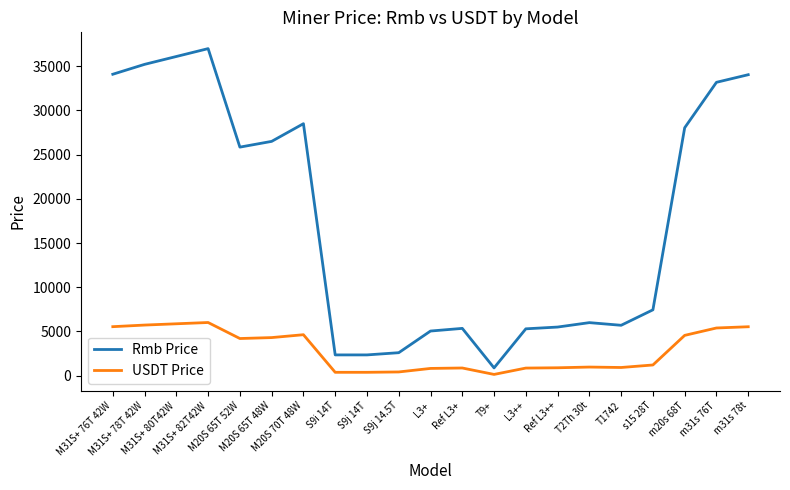

True or false: Rmb Price and USDT Price intersect in this chart.

False